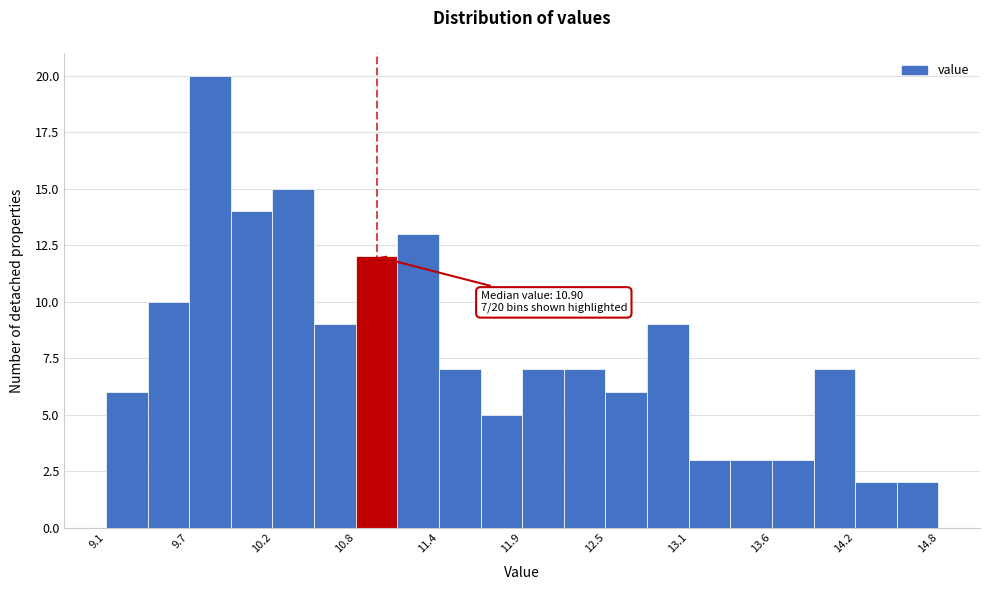

Around what value on the x-axis is the tallest bar? Give the approximate position of its centre, as read against the axis.

9.8